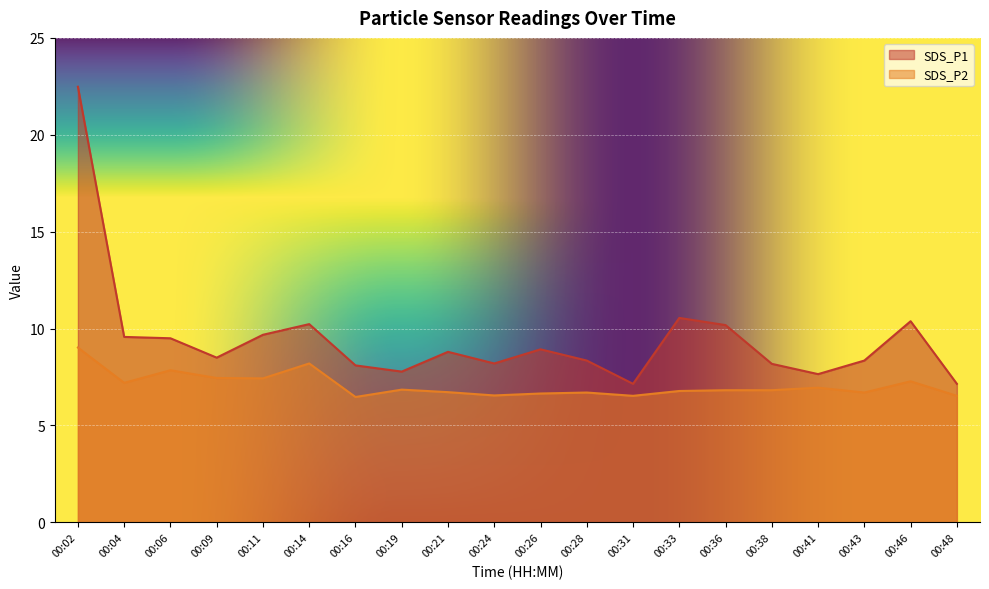

Which series has the widest spread of values?

SDS_P1